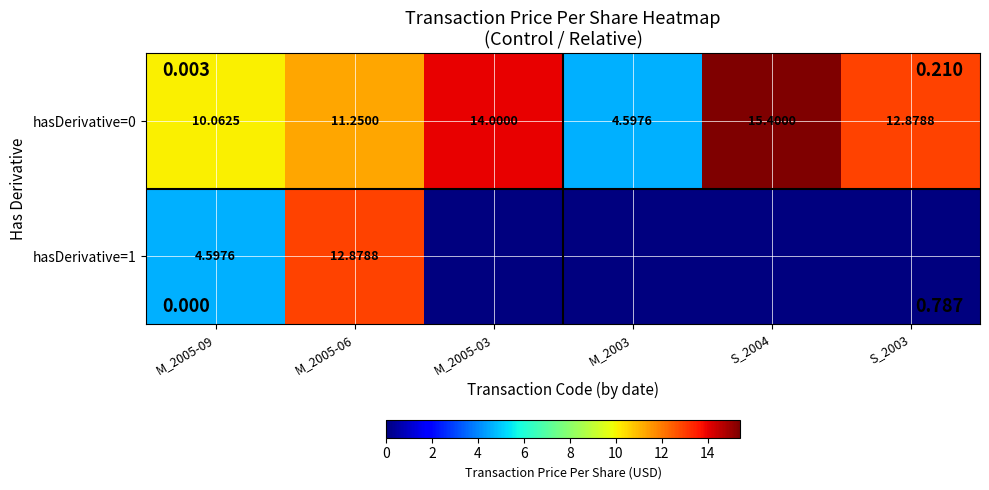

At which label is hasDerivative=1 closest to 6?

M_2005-09